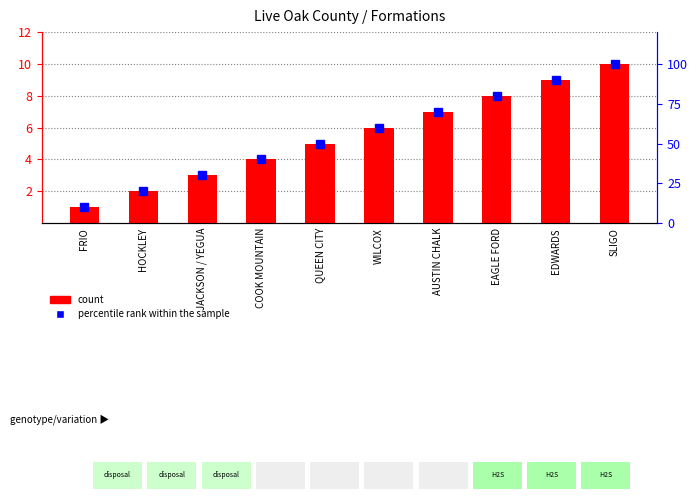

What is the label of the 10th bar from the right?

FRIO